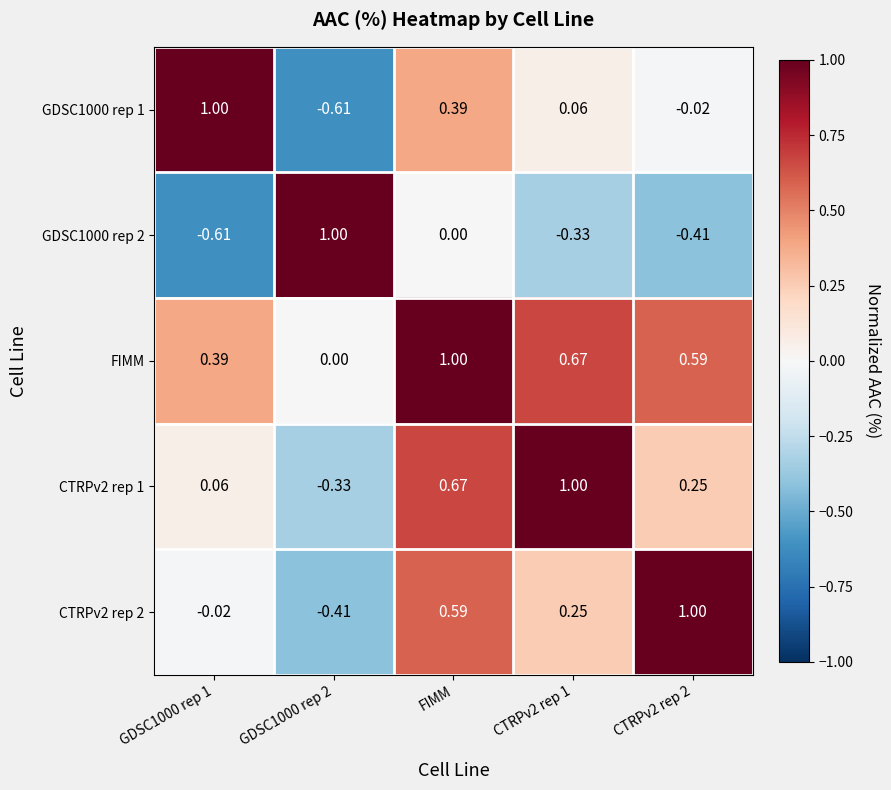

At which category is the sum across all series the highest?

FIMM